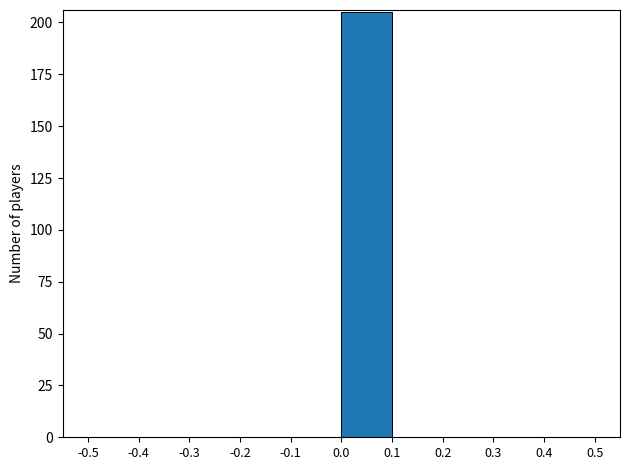

Reading left to right, transcribe this chart: for each bar, give the range it covers on the x-axis and its height. The values are not printed on the chart, so give them approximately, as read against the axis.

-0.5 to -0.4: 0
-0.4 to -0.3: 0
-0.3 to -0.2: 0
-0.2 to -0.1: 0
-0.1 to 0.0: 0
0.0 to 0.1: 205
0.1 to 0.2: 0
0.2 to 0.3: 0
0.3 to 0.4: 0
0.4 to 0.5: 0